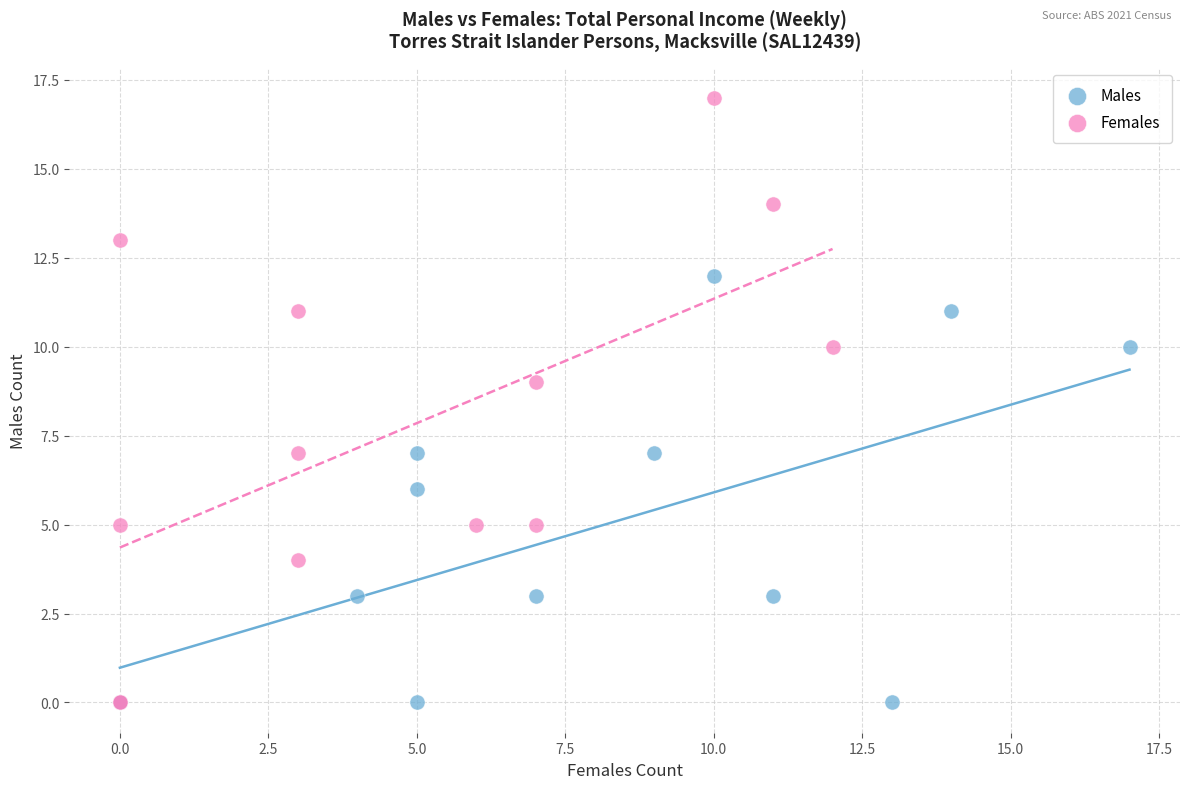

Which series reaches the maximum Y coordinate?

Females